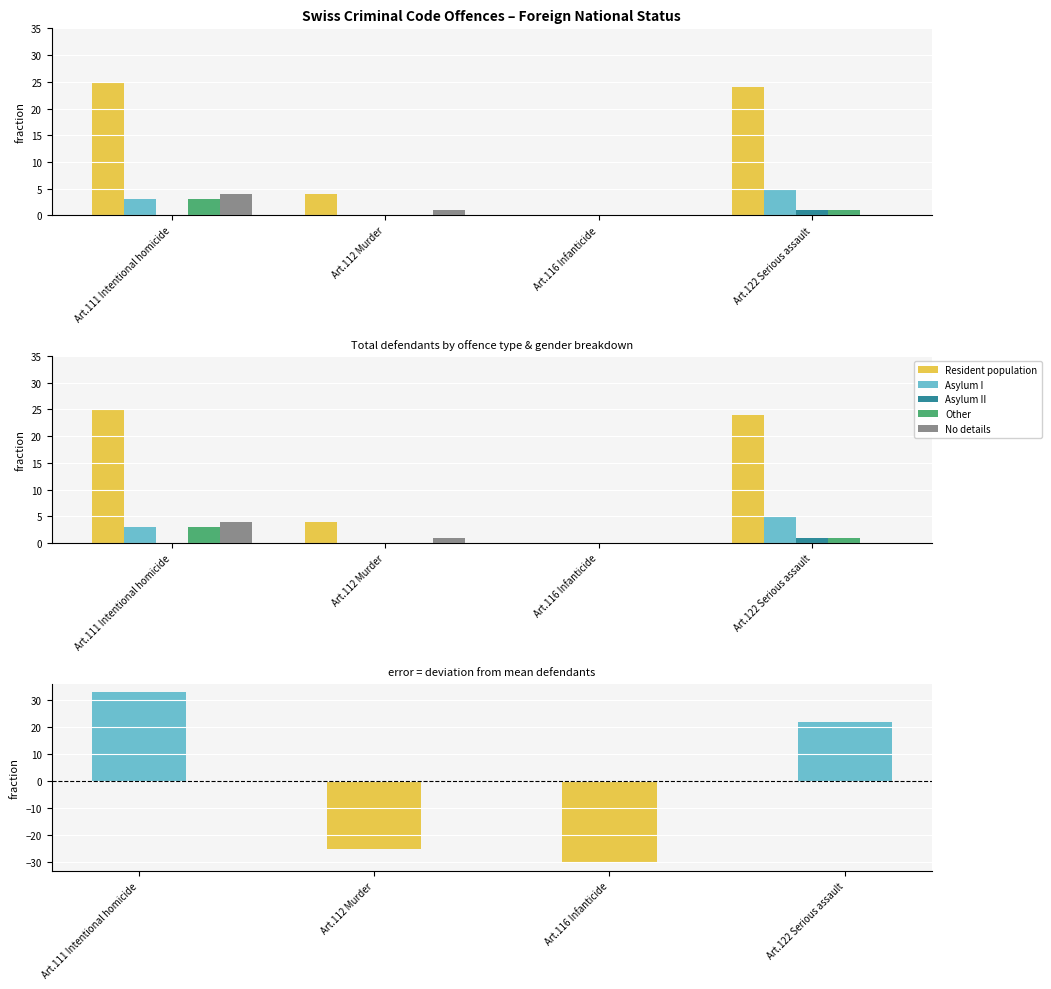

The No details series shows -2 at Art.122 Serious assault. True or false?

False